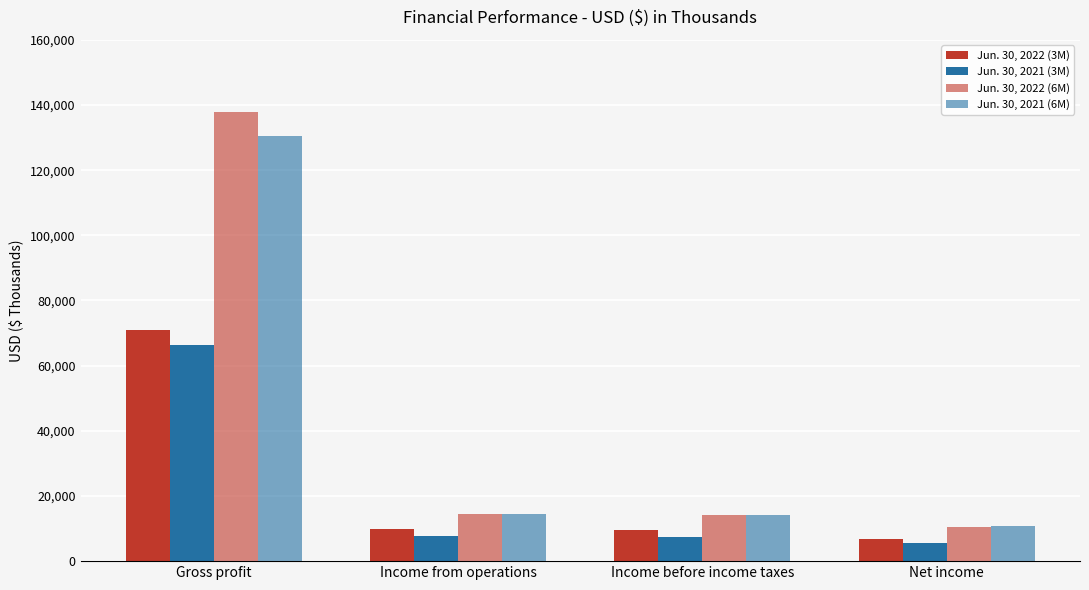

How many bars are there in each group?

4